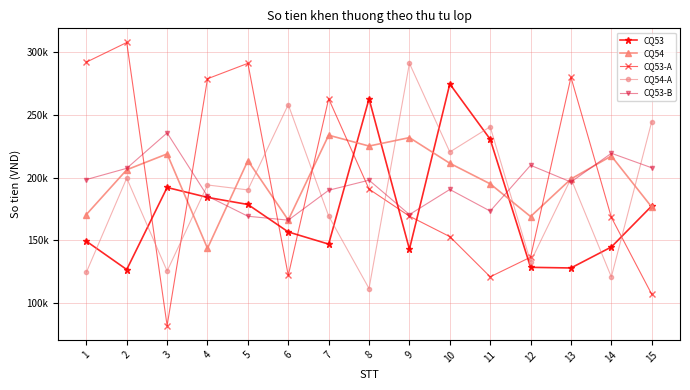

True or false: CQ54-A and CQ53 cross at least once.

True